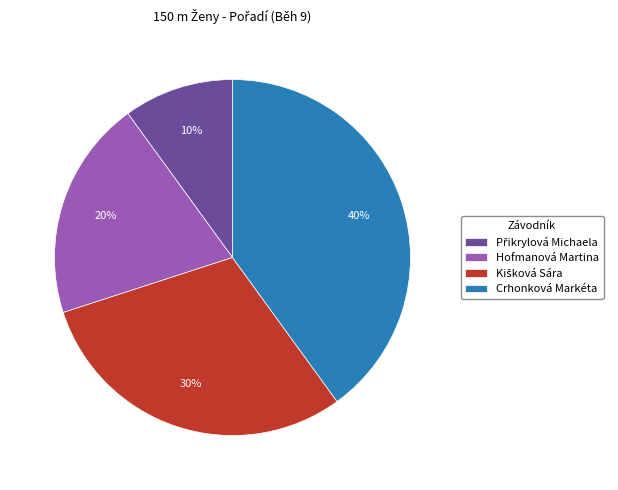

Which slice is the largest?

Crhonková Markéta